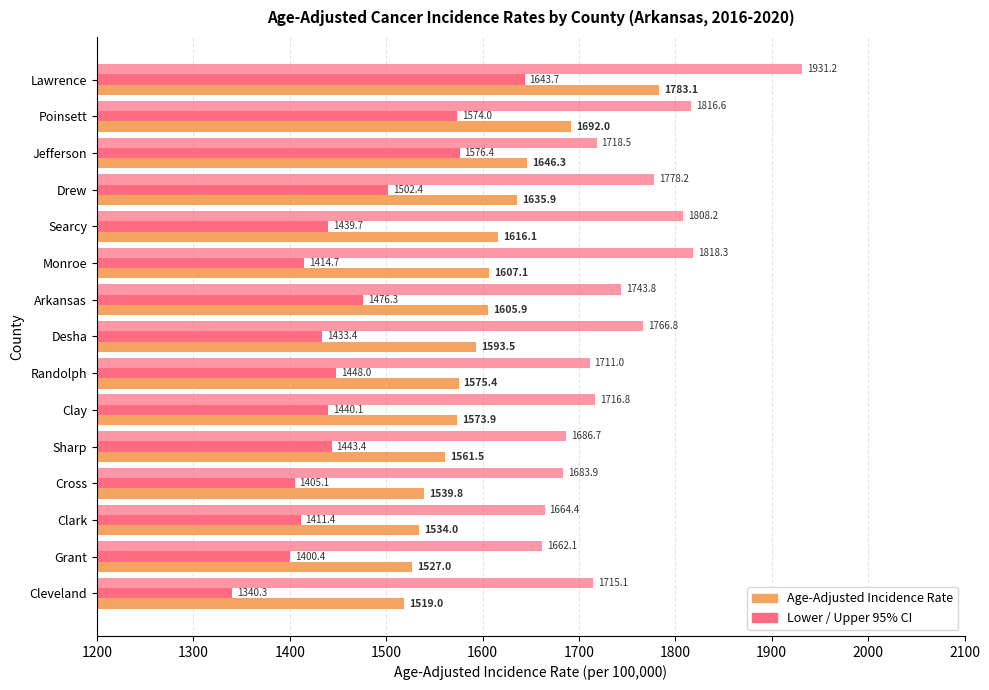

Count the number of data series in this chart.

3